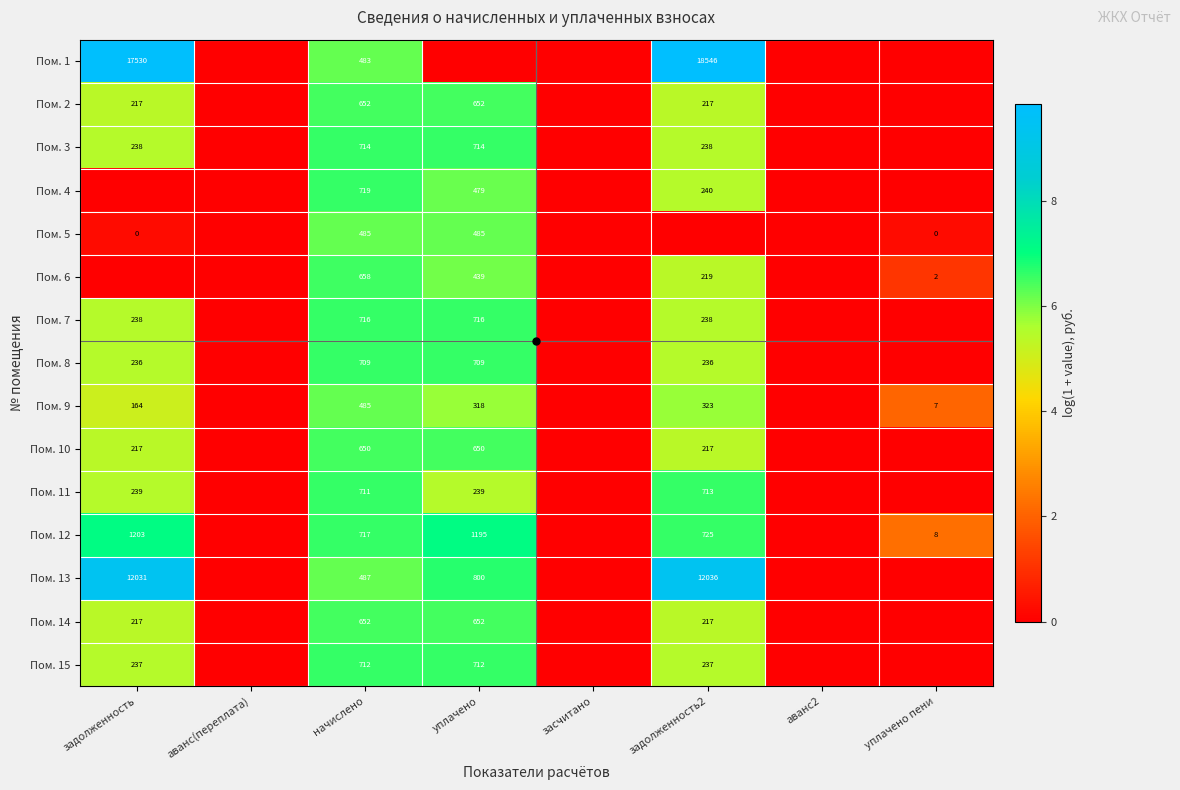

True or false: Пом. 9 has a value of 756 at начислено.

False